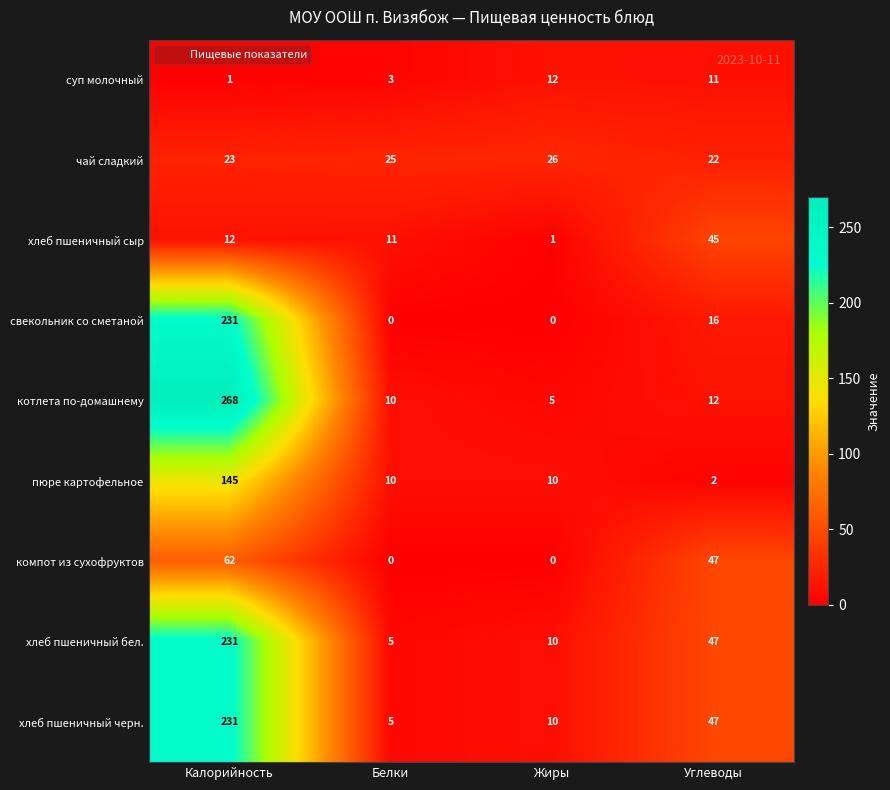

At which category is the sum across all series the highest?

Калорийность